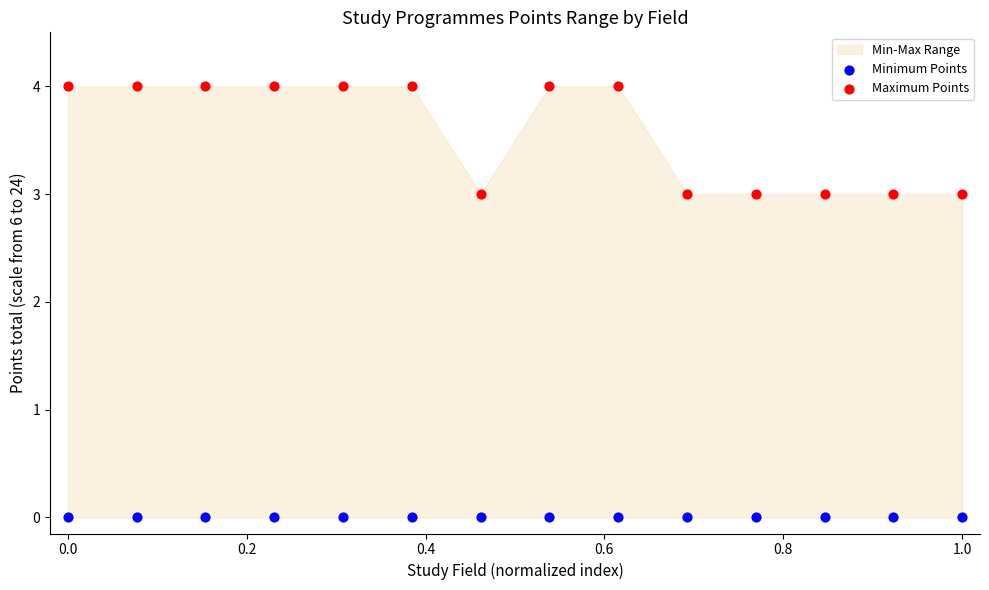

Which series contains the lowest Y value?

Minimum Points